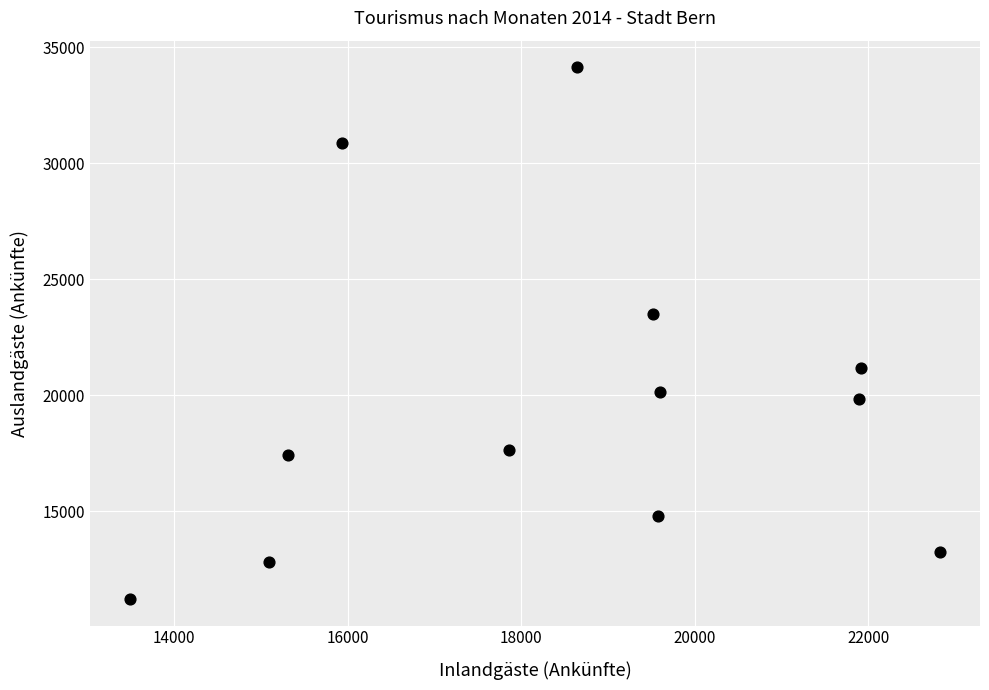

What Y value in the scatter plot is closest to 22678?

23519